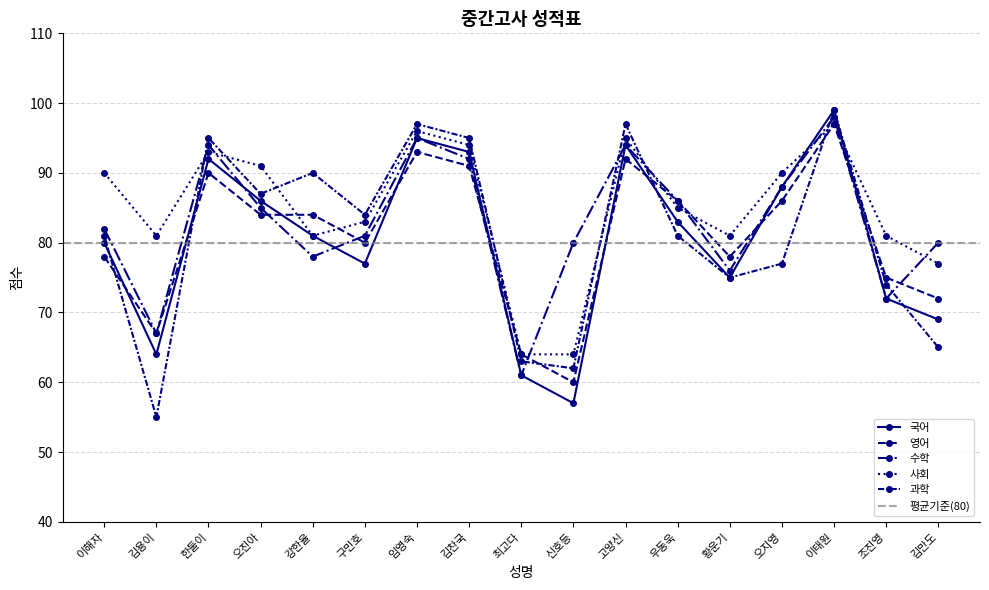

What are all the series names shown in the legend?

국어, 영어, 수학, 사회, 과학